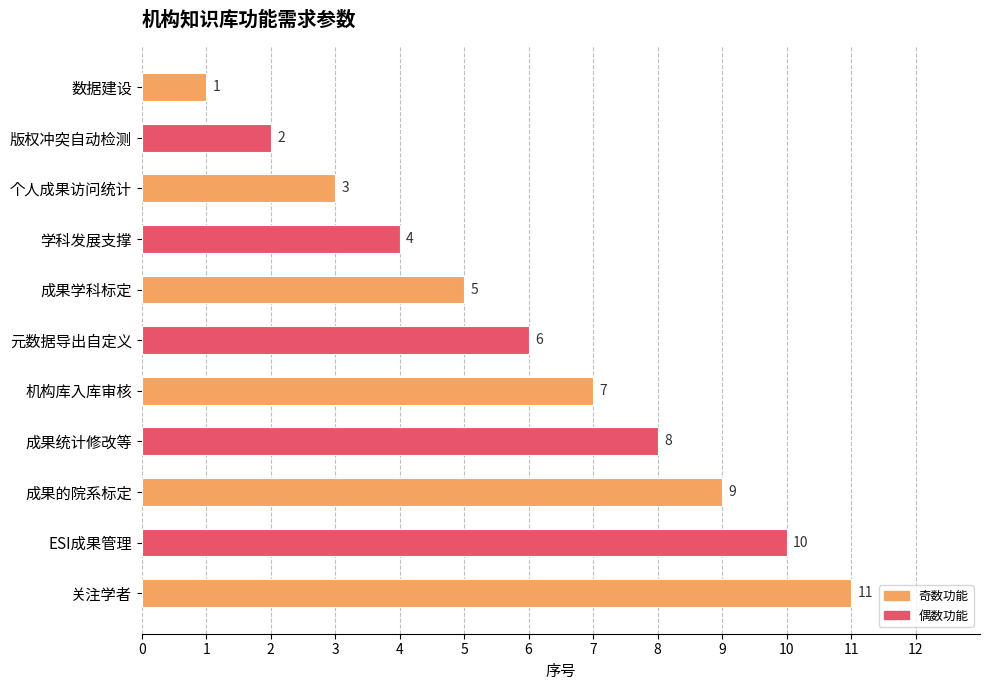

At which label is the value closest to 6?

元数据导出自定义